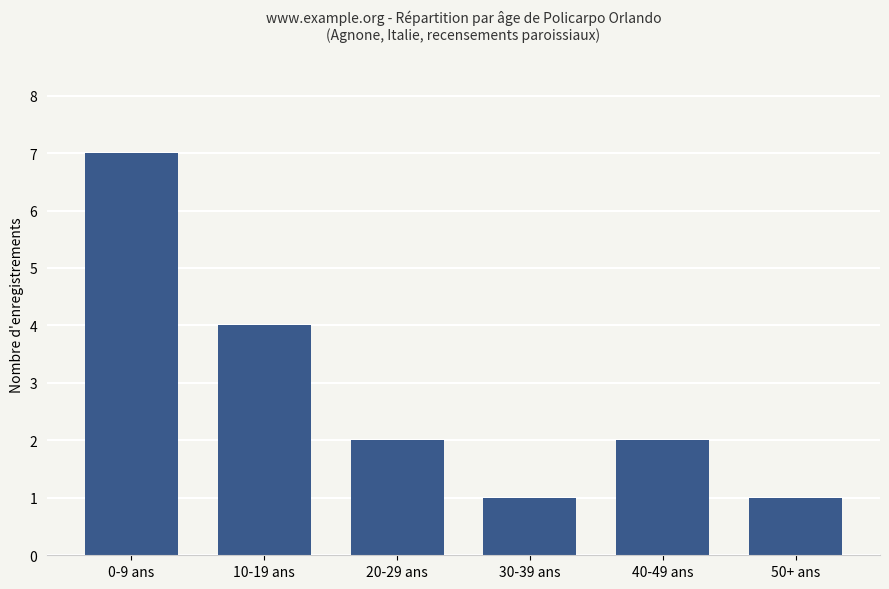

How many bars are there in total?

6